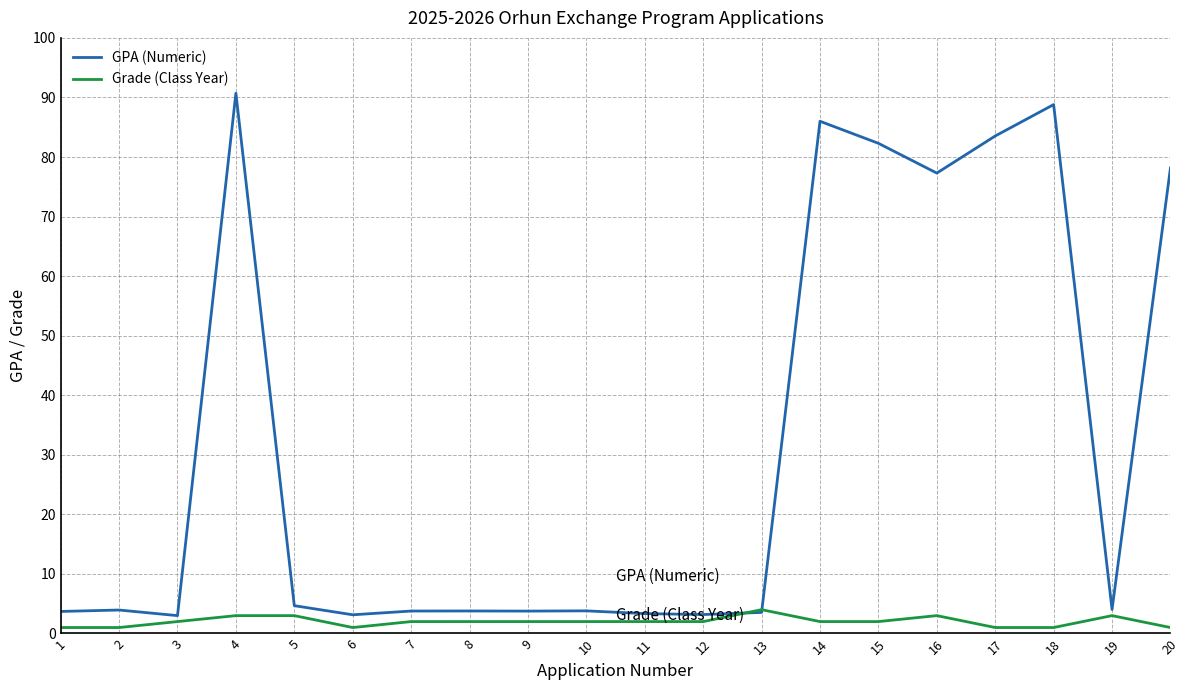

Between 15 and 19, which series saw the biggest shift?

GPA (Numeric)